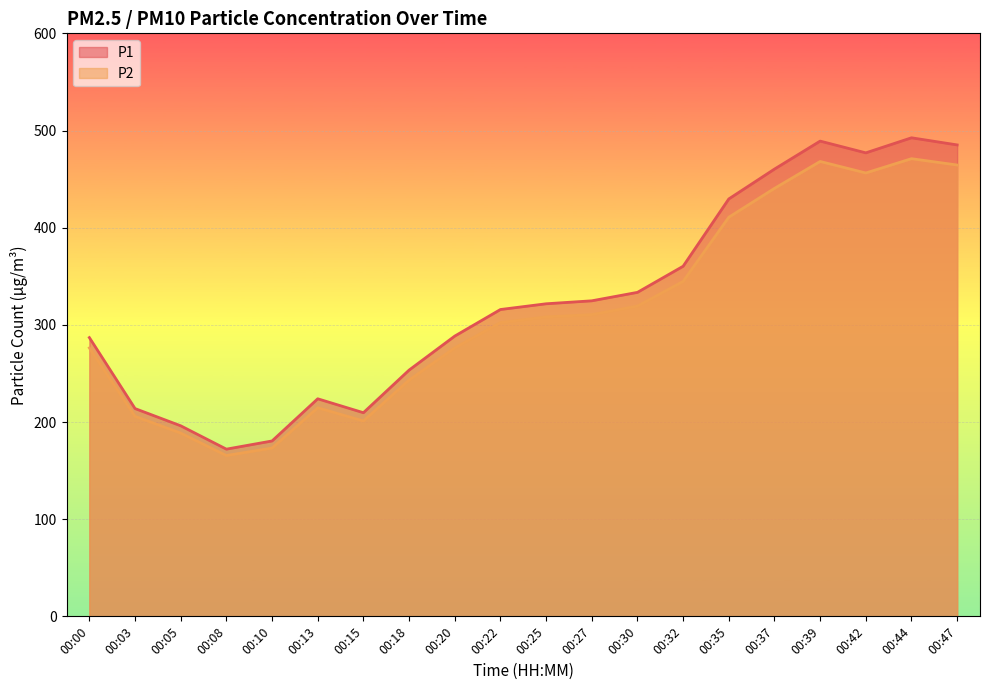

Which series has the largest total across all categories?

P1